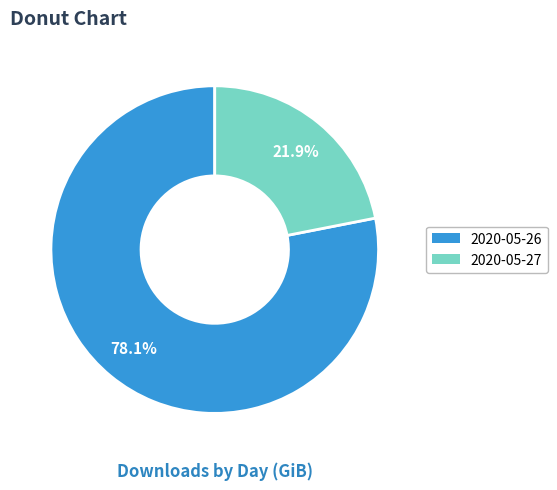

To the nearest percent, what is the difference between the 2020-05-27 and 2020-05-26 slice percentages?

56%